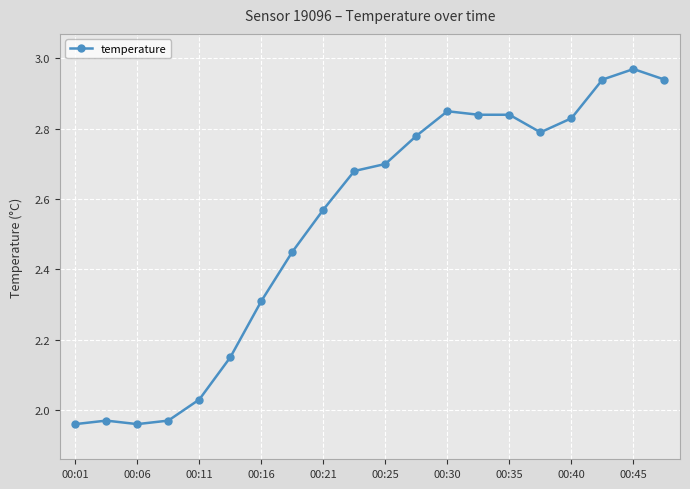

What is the difference between the maximum and minimum values?

1.0